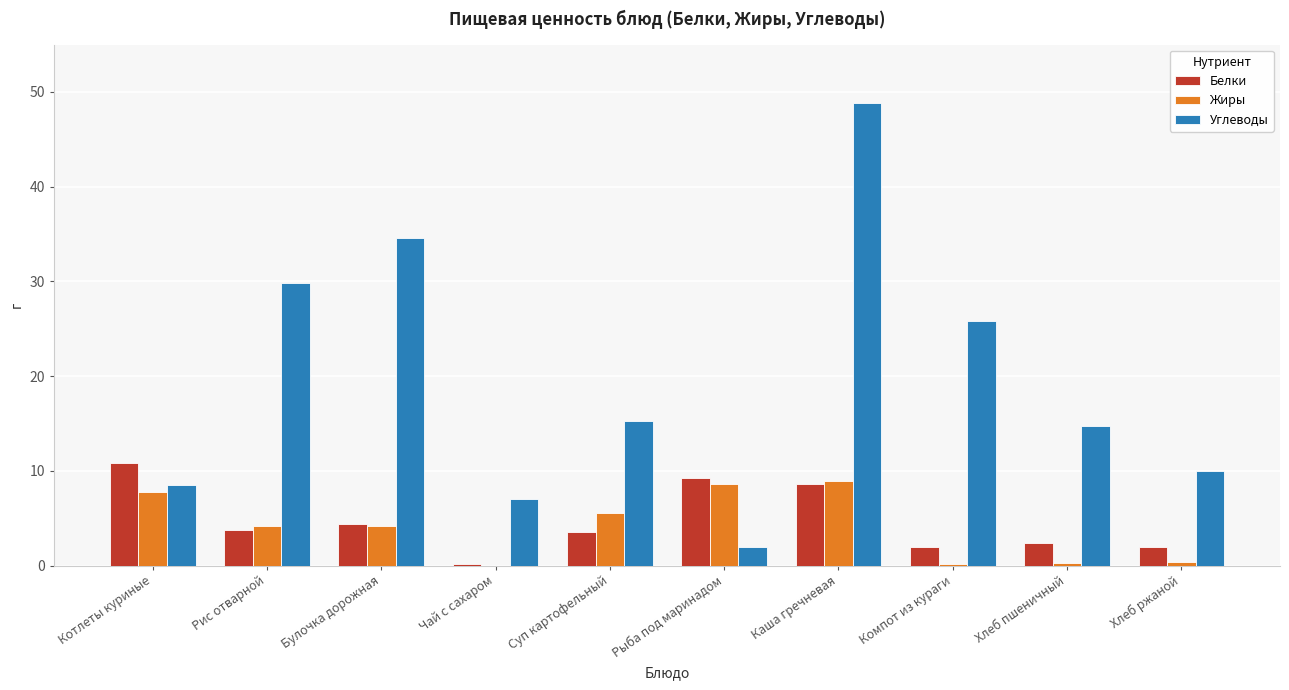

Is it true that Углеводы equals 58.6 at Булочка дорожная?

False